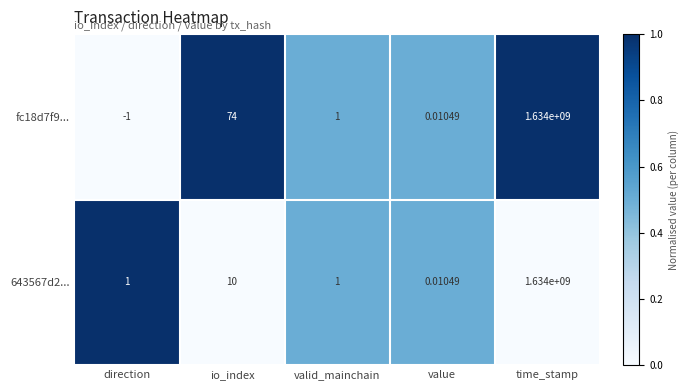

Where does the fc18d7f9... series first go above 1?

io_index